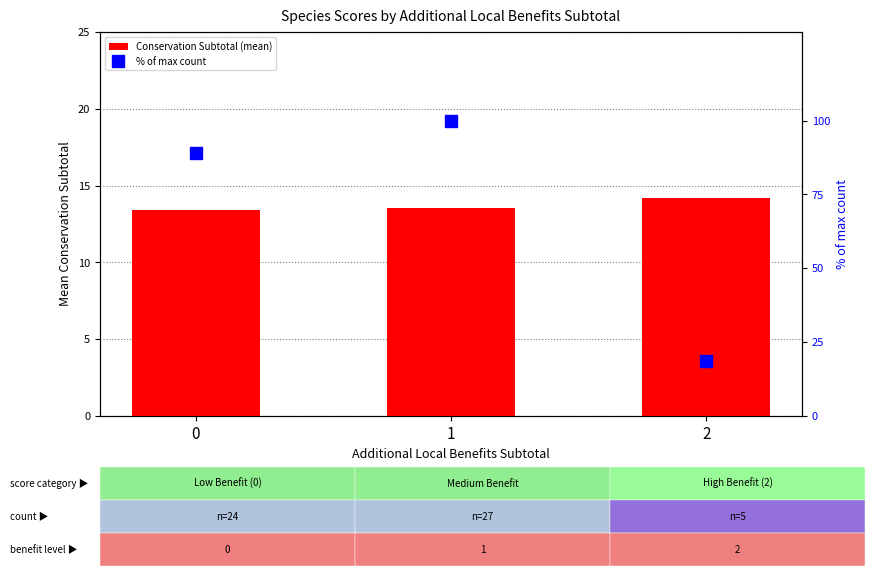

Rank the series by their average value, from lowest to highest.

Conservation Subtotal (mean), % of max count